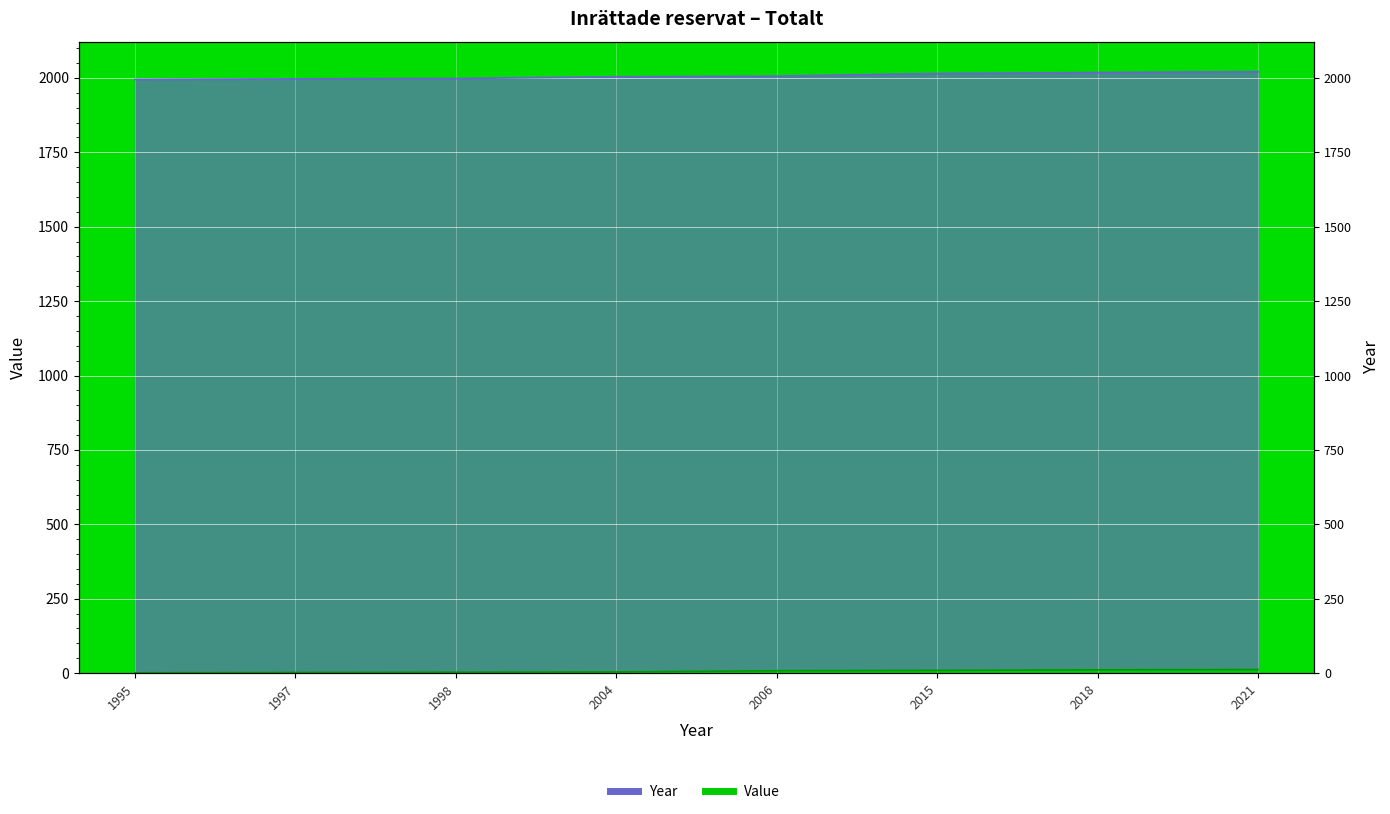

True or false: Year has a value of 1995 at 1995.

True